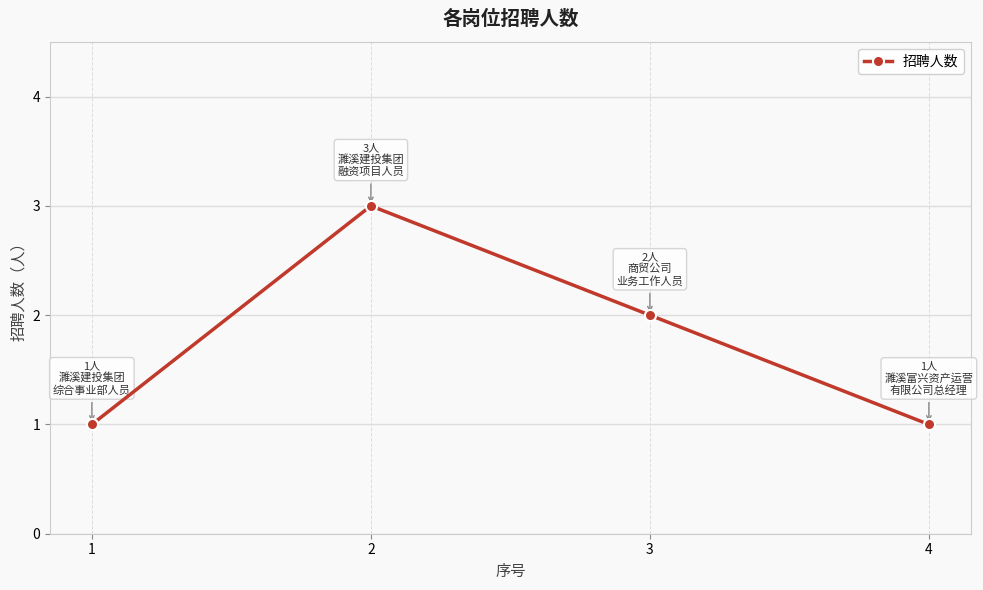

Reading left to right, transcribe all the data shown in this chart.

1	3	2	1